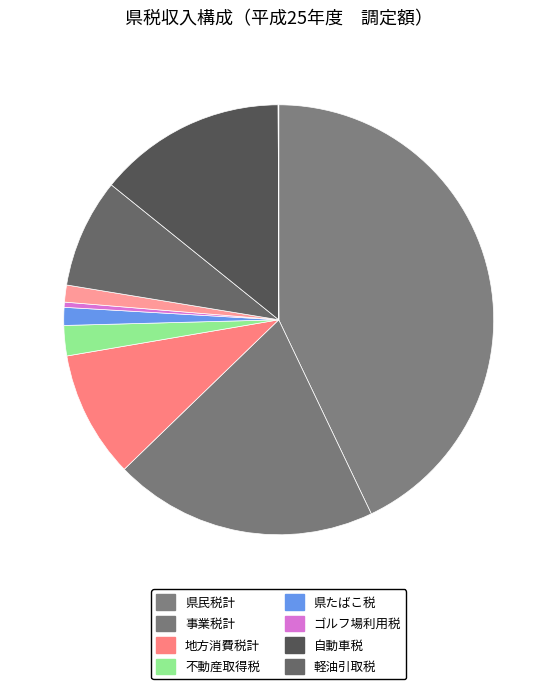

To the nearest percent, what is the difference between the largest and smallest slice percentages?

43%